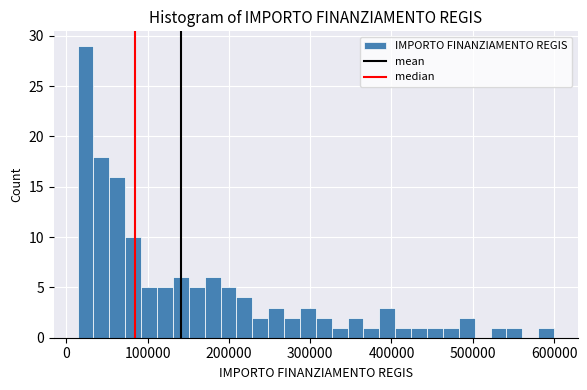

Around what value on the x-axis is the tallest bar? Give the approximate position of its centre, as read against the axis.

20000